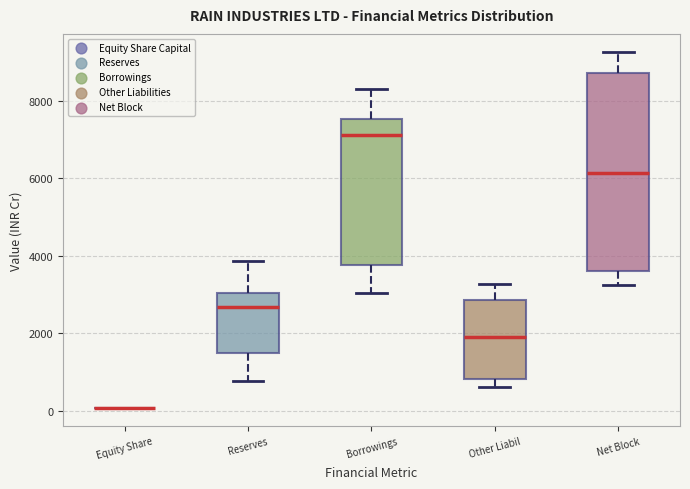

Reading left to right, read every box against the y-axis: the position of its median line, the range the box covers, and the ends of its whiskers. The values are not printed on the chart, so give them approximately, as read against the axis.

Equity Share: box collapsed to a line at 0, whiskers 0 to 0
Reserves: median 2600, box 1600 to 3000, whiskers 800 to 3800
Borrowings: median 7200, box 3800 to 7600, whiskers 3000 to 8200
Other Liabil: median 1800, box 800 to 2800, whiskers 600 to 3200
Net Block: median 6200, box 3600 to 8800, whiskers 3200 to 9200